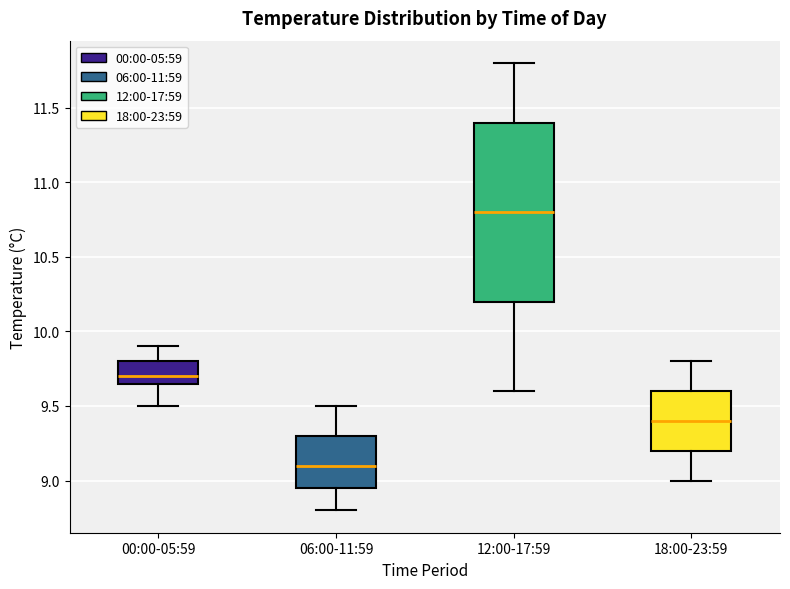

Reading left to right, transcribe this box plot: for each box, give where its median line is, the range the box spans, and where its two whiskers end, as read against the y-axis. The values are not printed on the chart, so give them approximately, as read against the axis.

00:00-05:59: median 9.70, box 9.65 to 9.80, whiskers 9.50 to 9.90
06:00-11:59: median 9.10, box 8.95 to 9.30, whiskers 8.80 to 9.50
12:00-17:59: median 10.80, box 10.20 to 11.40, whiskers 9.60 to 11.80
18:00-23:59: median 9.40, box 9.20 to 9.60, whiskers 9.00 to 9.80